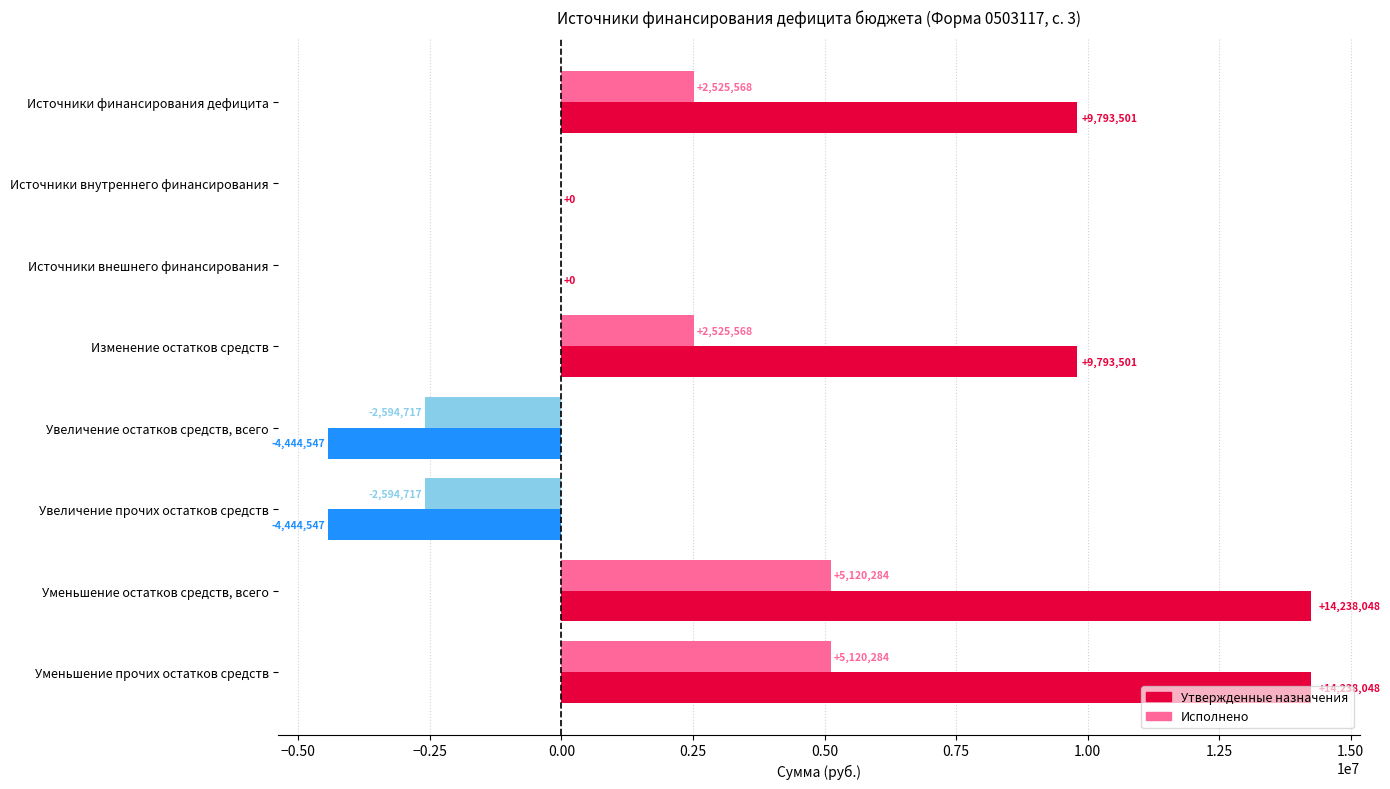

What value does the Утвержденные назначения series have at Изменение остатков средств?

9793501.0